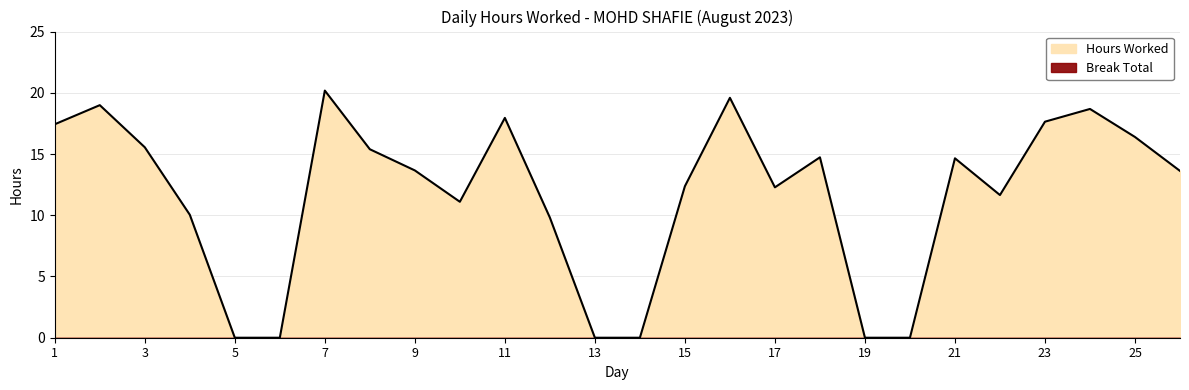

Is it true that the value at 10 is 11.1?

True